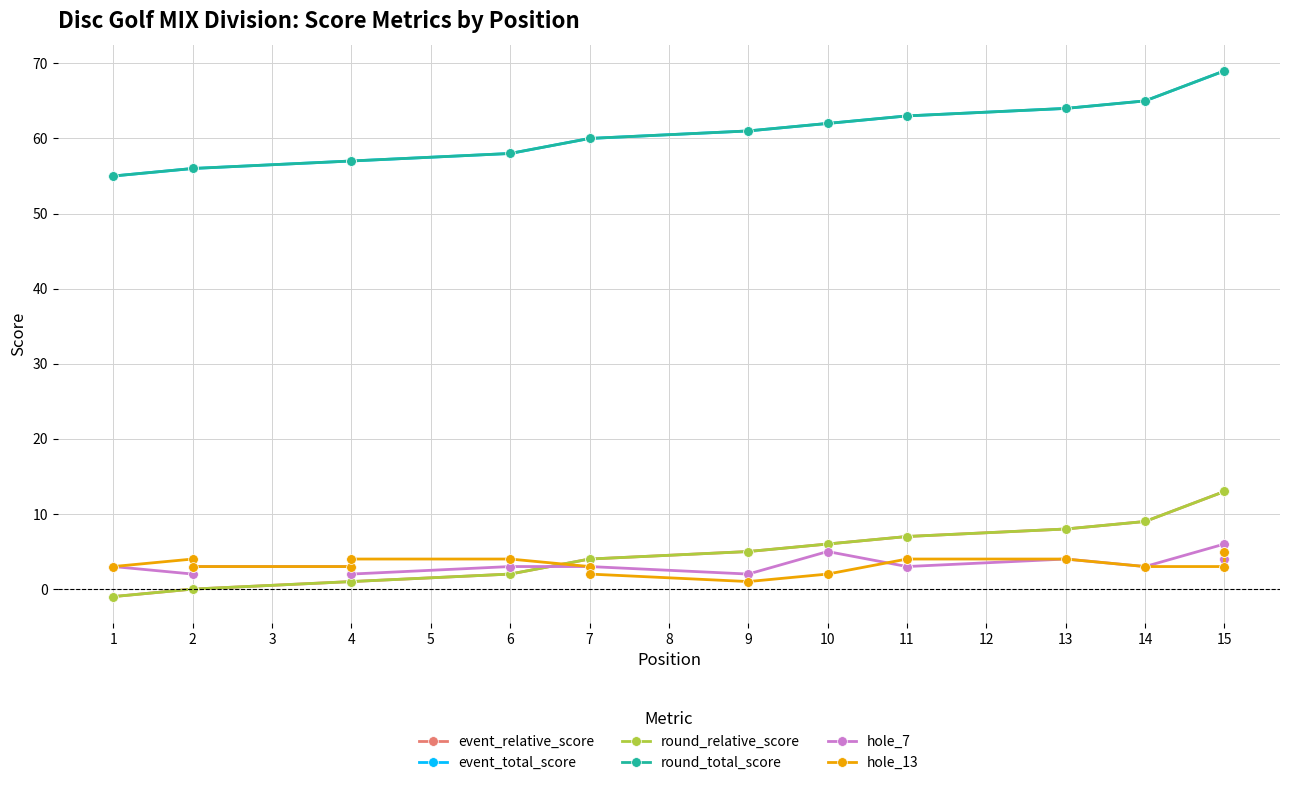

What is the lowest value of the event_relative_score series?

-1